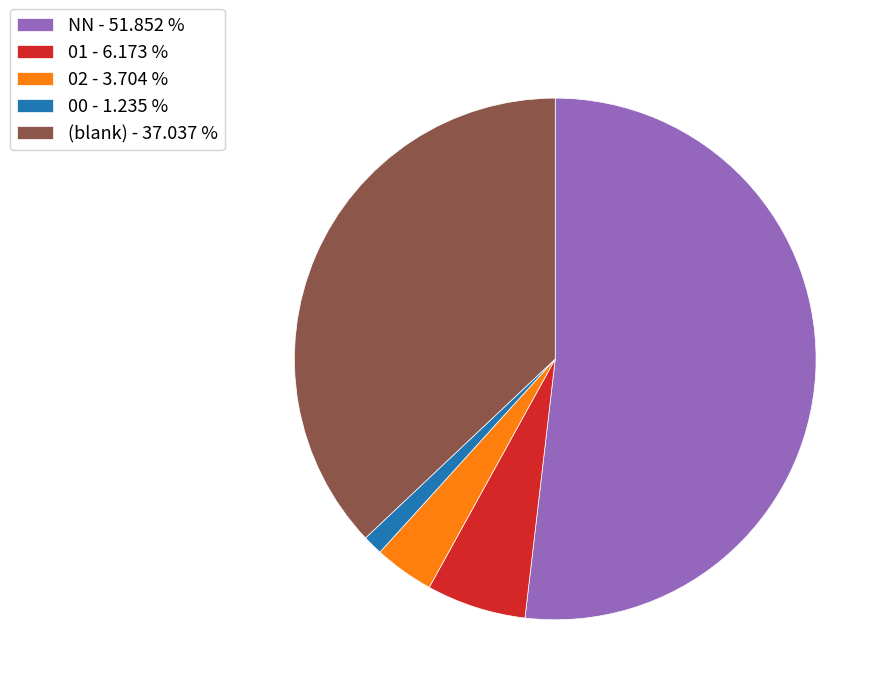

Which slice is the largest?

NN - 51.852 %